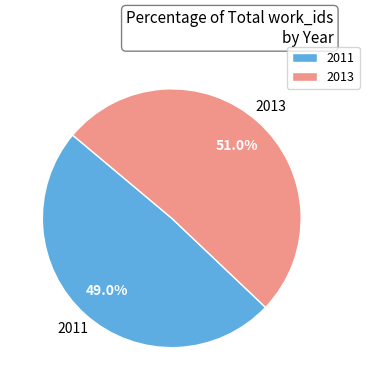

Combined, what portion of the pie is 2013 and 2011?

100.0%